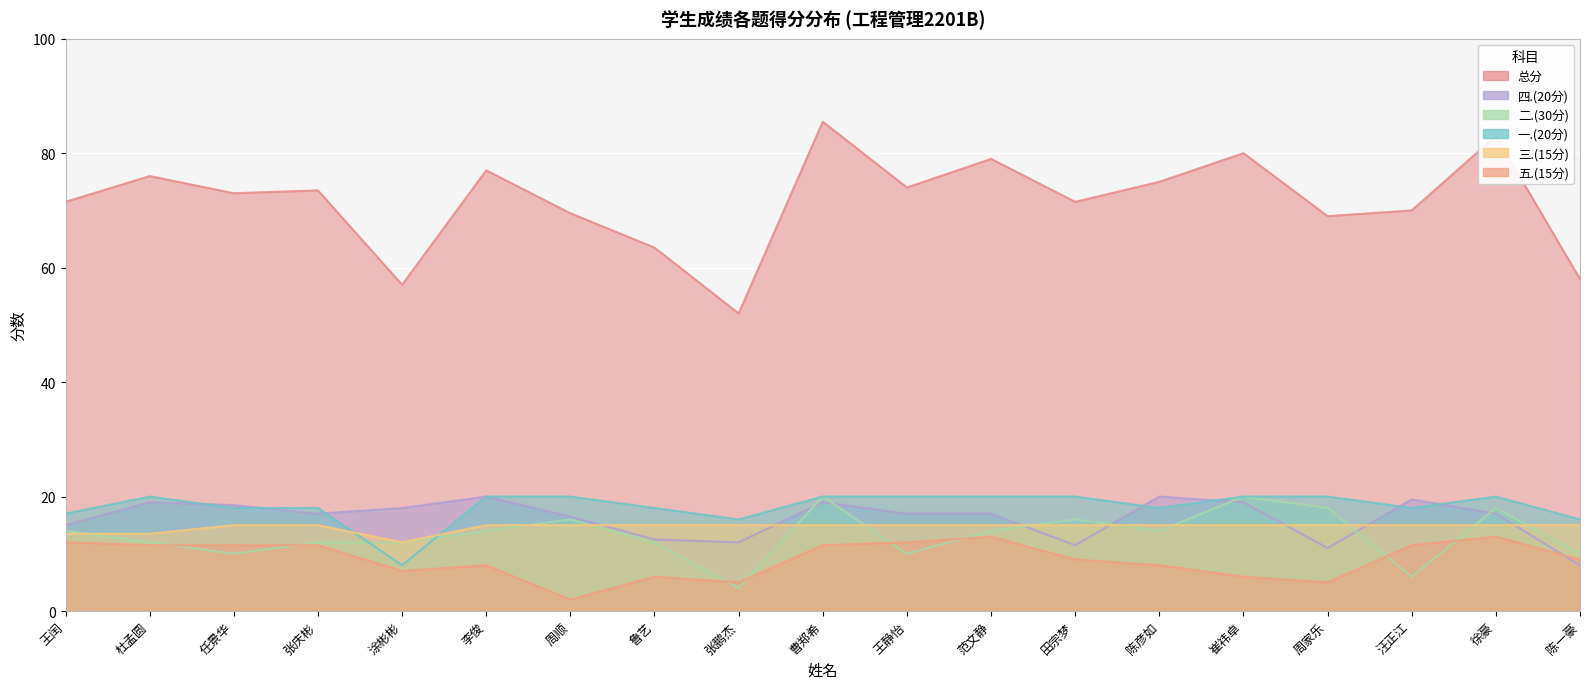

Reading left to right, list all the values displayed in this chart.

总分: 王闰=71.5	杜孟圆=76.0	任景华=73.0	张庆彬=73.5	涂彬彬=57.0	李俊=77.0	周顺=69.5	鲁艺=63.5	张鹏杰=52.0	曹郑希=85.5	王静怡=74.0	范文静=79.0	田宗梦=71.5	陈彦如=75.0	崔祎卓=80.0	周家乐=69.0	汪正江=70.0	徐豪=83.0	陈一豪=58.0
一.(20分): 王闰=17.0	杜孟圆=20.0	任景华=18.0	张庆彬=18.0	涂彬彬=8.0	李俊=20.0	周顺=20.0	鲁艺=18.0	张鹏杰=16.0	曹郑希=20.0	王静怡=20.0	范文静=20.0	田宗梦=20.0	陈彦如=18.0	崔祎卓=20.0	周家乐=20.0	汪正江=18.0	徐豪=20.0	陈一豪=16.0
二.(30分): 王闰=14.0	杜孟圆=12.0	任景华=10.0	张庆彬=12.0	涂彬彬=12.0	李俊=14.0	周顺=16.0	鲁艺=12.0	张鹏杰=4.0	曹郑希=20.0	王静怡=10.0	范文静=14.0	田宗梦=16.0	陈彦如=14.0	崔祎卓=20.0	周家乐=18.0	汪正江=6.0	徐豪=18.0	陈一豪=10.0
三.(15分): 王闰=13.5	杜孟圆=13.5	任景华=15.0	张庆彬=15.0	涂彬彬=12.0	李俊=15.0	周顺=15.0	鲁艺=15.0	张鹏杰=15.0	曹郑希=15.0	王静怡=15.0	范文静=15.0	田宗梦=15.0	陈彦如=15.0	崔祎卓=15.0	周家乐=15.0	汪正江=15.0	徐豪=15.0	陈一豪=15.0
四.(20分): 王闰=15.0	杜孟圆=19.0	任景华=18.5	张庆彬=17.0	涂彬彬=18.0	李俊=20.0	周顺=16.5	鲁艺=12.5	张鹏杰=12.0	曹郑希=19.0	王静怡=17.0	范文静=17.0	田宗梦=11.5	陈彦如=20.0	崔祎卓=19.0	周家乐=11.0	汪正江=19.5	徐豪=17.0	陈一豪=8.0
五.(15分): 王闰=12.0	杜孟圆=11.5	任景华=11.5	张庆彬=11.5	涂彬彬=7.0	李俊=8.0	周顺=2.0	鲁艺=6.0	张鹏杰=5.0	曹郑希=11.5	王静怡=12.0	范文静=13.0	田宗梦=9.0	陈彦如=8.0	崔祎卓=6.0	周家乐=5.0	汪正江=11.5	徐豪=13.0	陈一豪=9.0